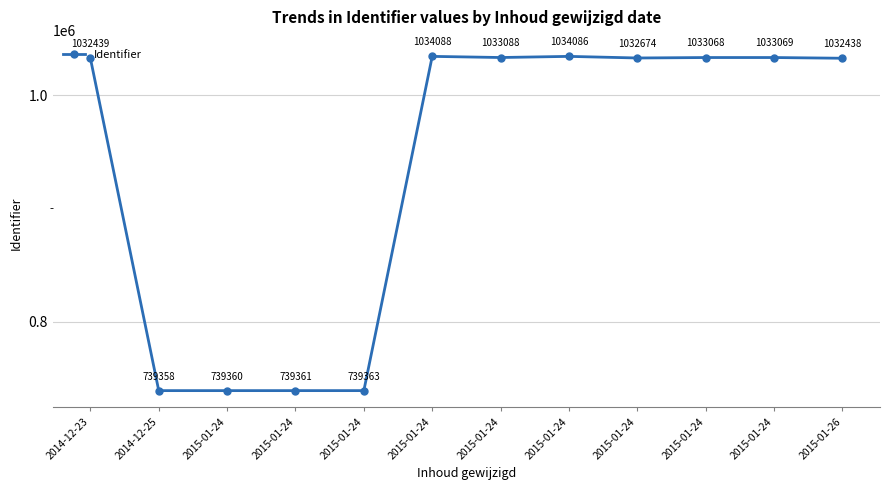

What is the change in value from 2015-01-24 to 2015-01-24?

+293728